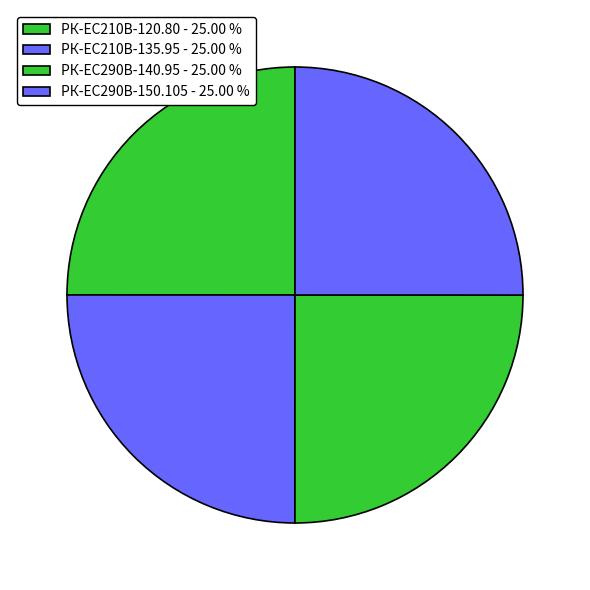

Is РК-EC210В-135.95 the majority of the pie?

No